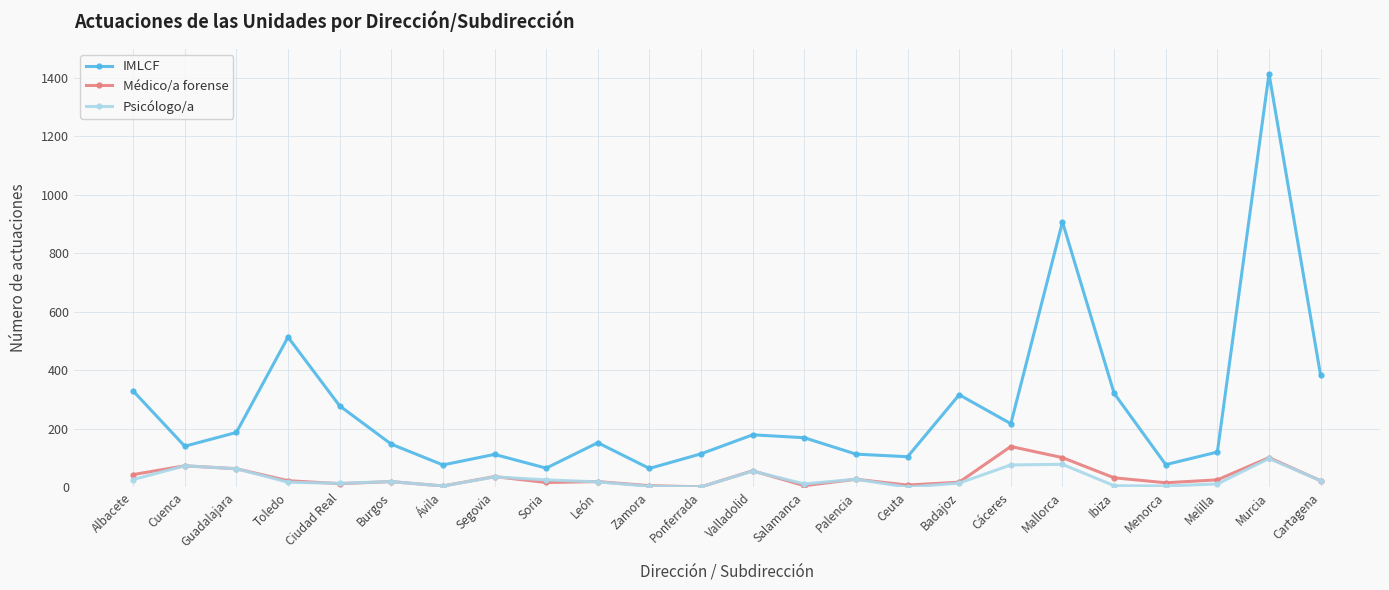

At how many categories does at least one series exceed 158?

12